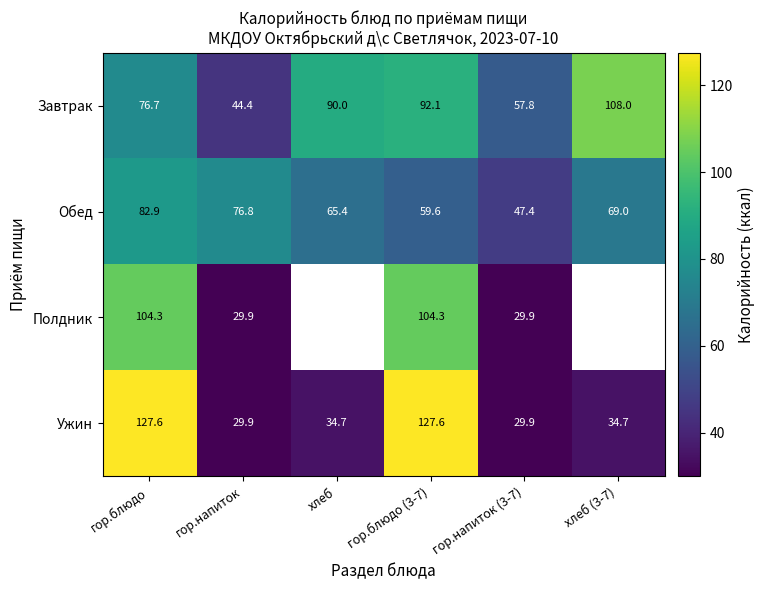

What is the maximum value shown in the chart?

127.6